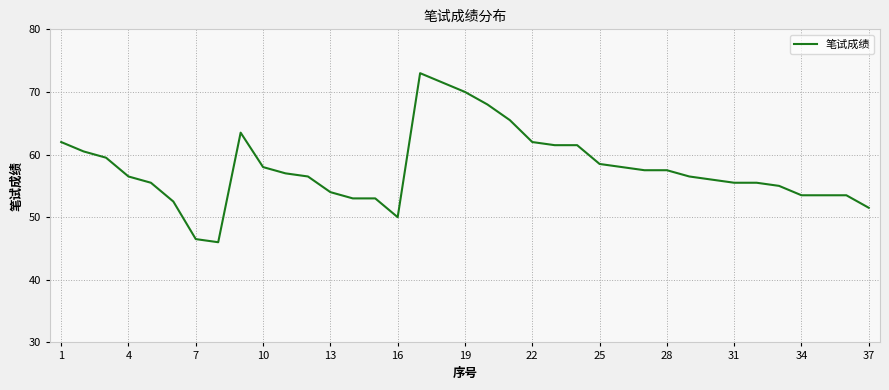

Reading left to right, what are all the values shown in this chart?

62.0	60.5	59.5	56.5	55.5	52.5	46.5	46.0	63.5	58.0	57.0	56.5	54.0	53.0	53.0	50.0	73.0	71.5	70.0	68.0	65.5	62.0	61.5	61.5	58.5	58.0	57.5	57.5	56.5	56.0	55.5	55.5	55.0	53.5	53.5	53.5	51.5